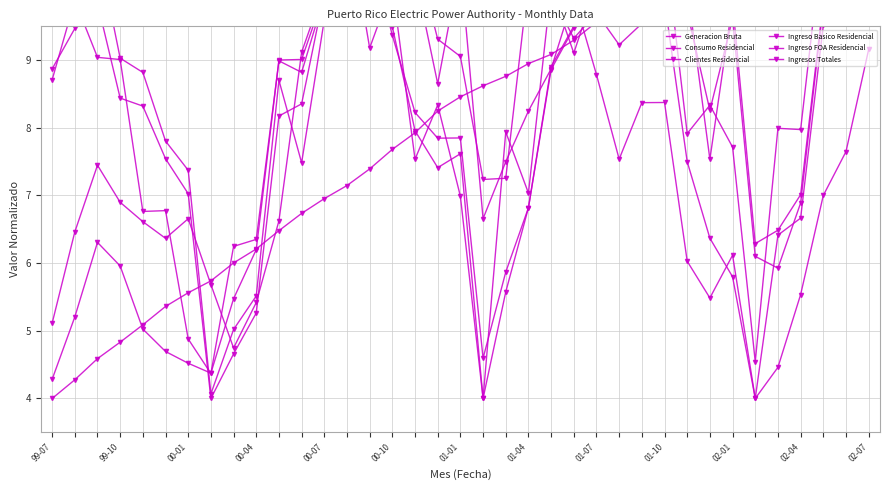

Rank the series by their maximum value, from lowest to highest.

Generacion Bruta, Consumo Residencial, Clientes Residencial, Ingreso Basico Residencial, Ingreso FOA Residencial, Ingresos Totales